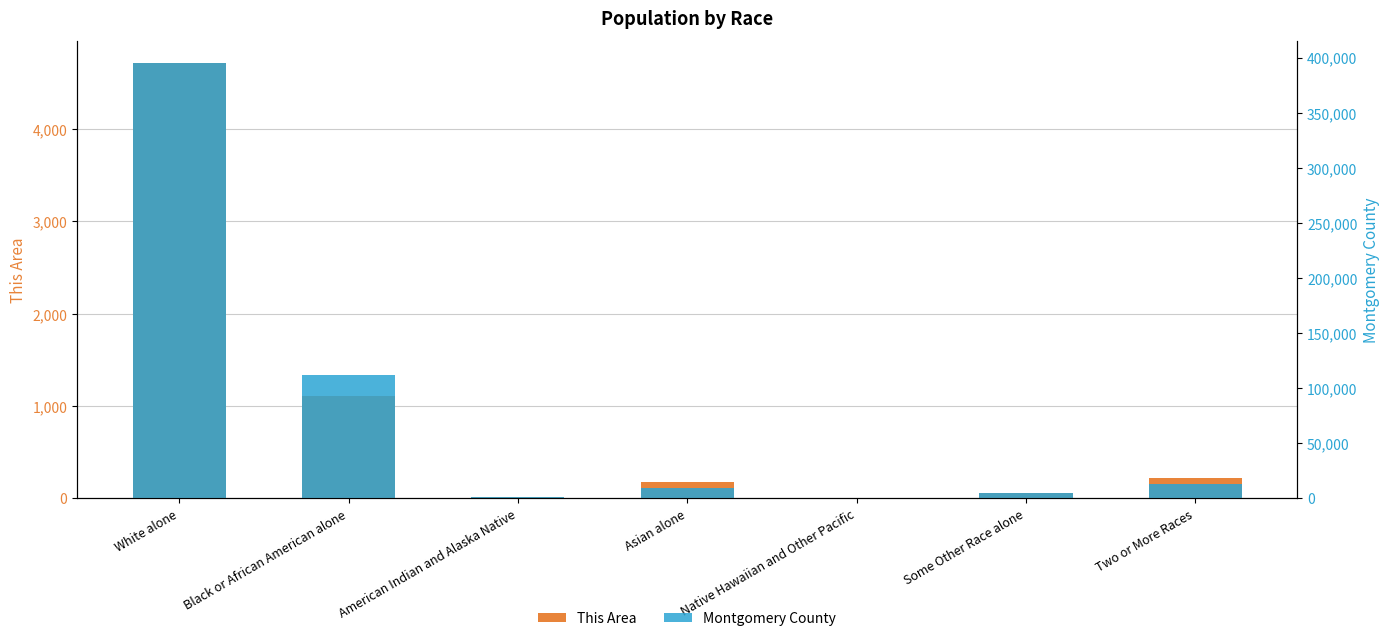

At how many categories does at least one series exceed 187085?

1